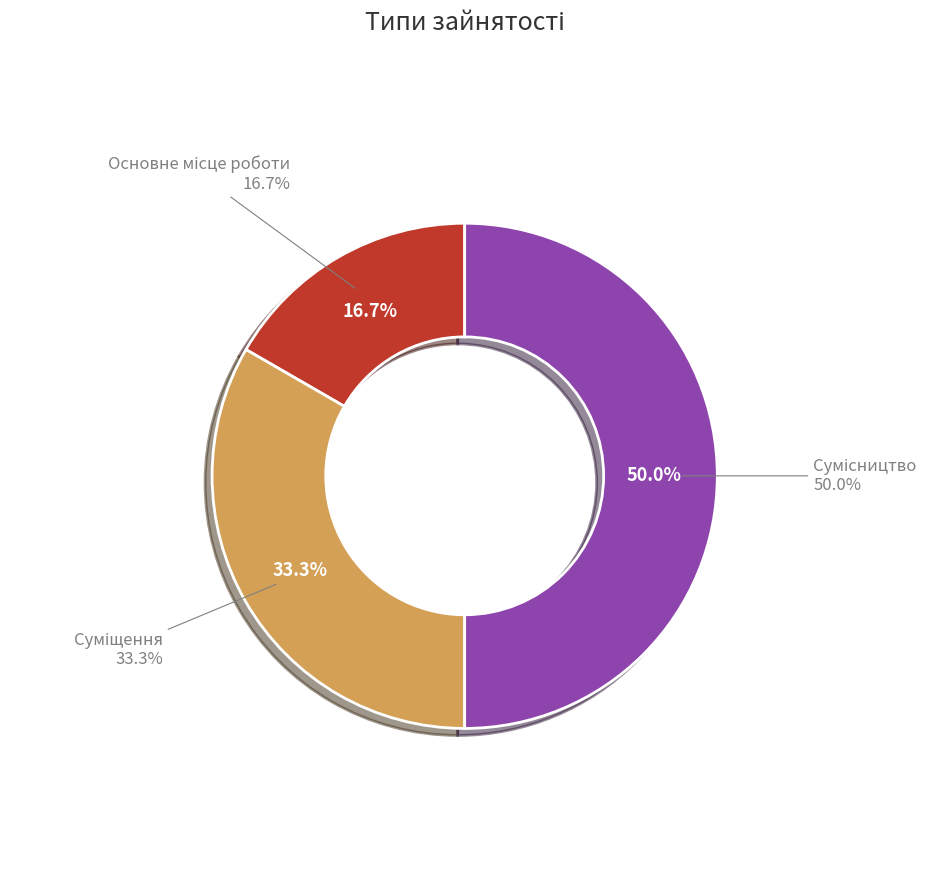

Is it true that Суміщення is 42% of the pie?

False